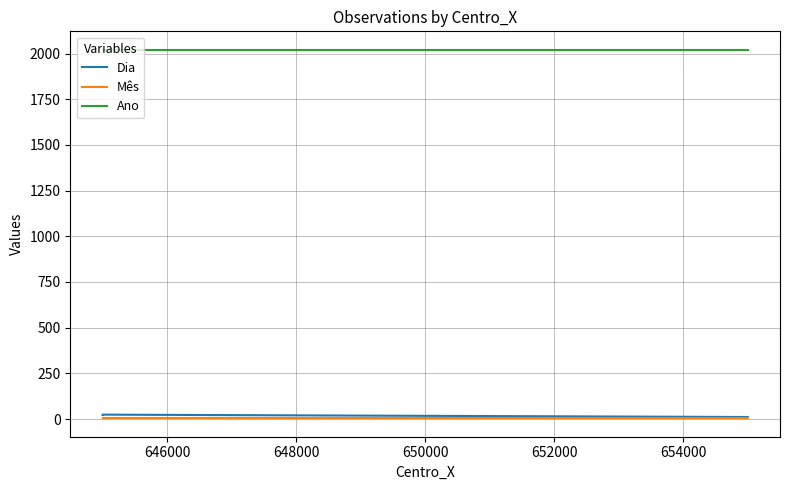

What is the difference between the maximum and minimum values in the Dia series?

13